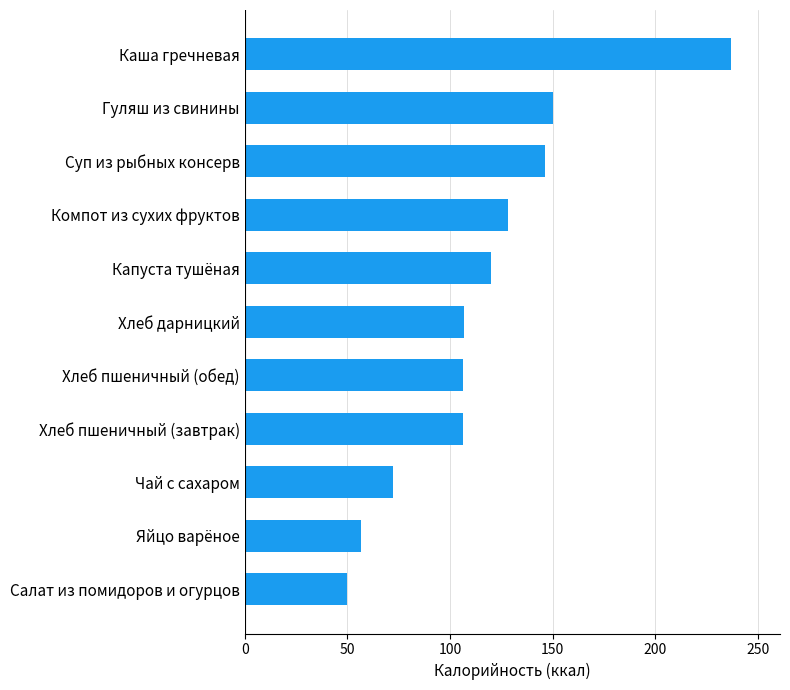

What is the approximate value at Яйцо варёное?

56.6